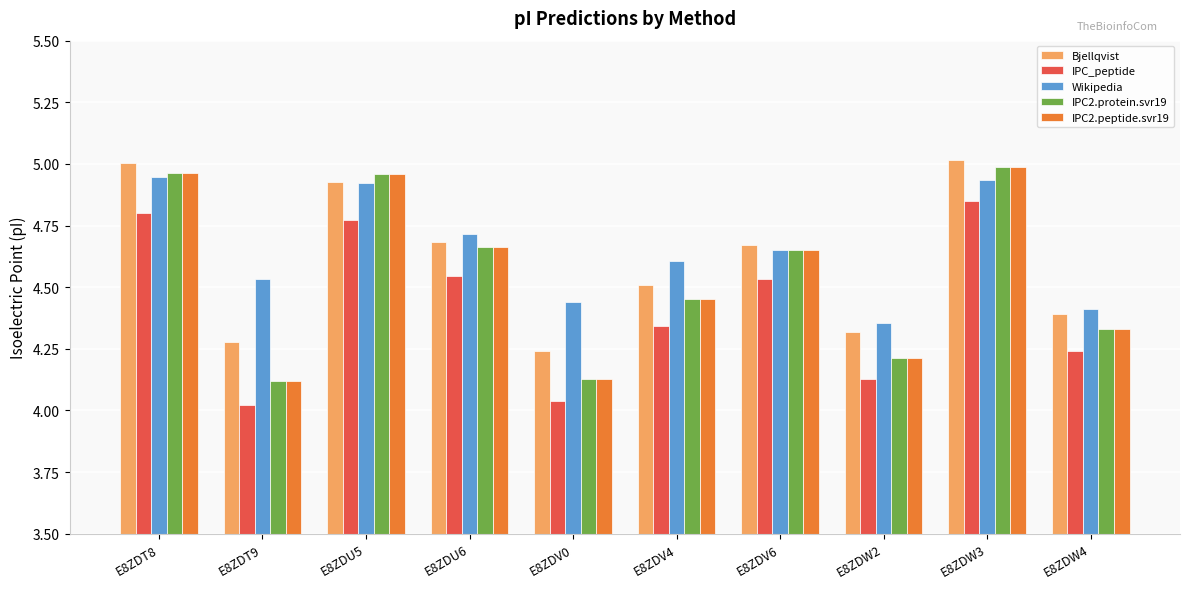

What are all the series names shown in the legend?

Bjellqvist, IPC_peptide, Wikipedia, IPC2.protein.svr19, IPC2.peptide.svr19